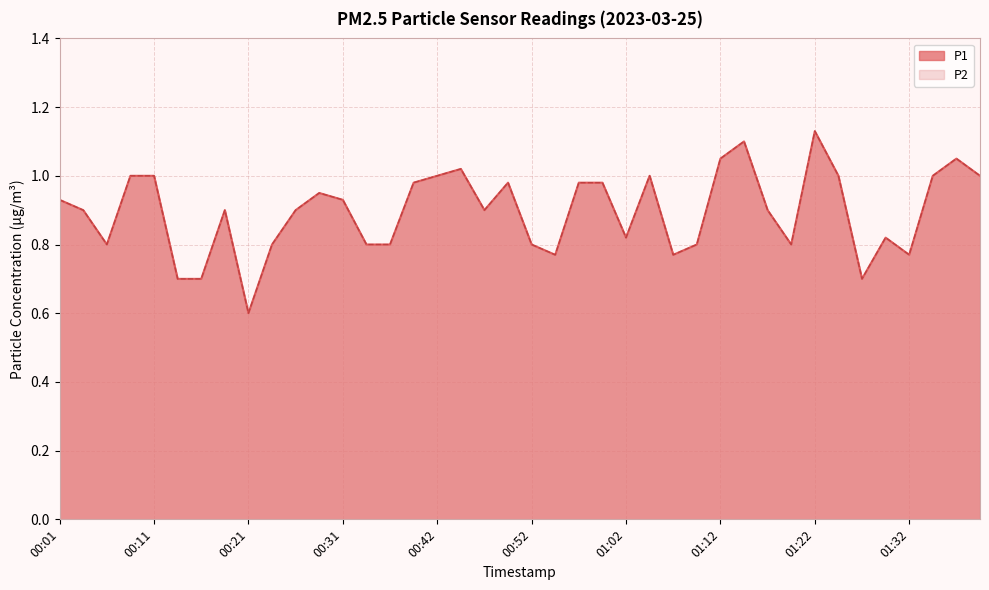

True or false: P2 has more than 0 interior local peaks.

True